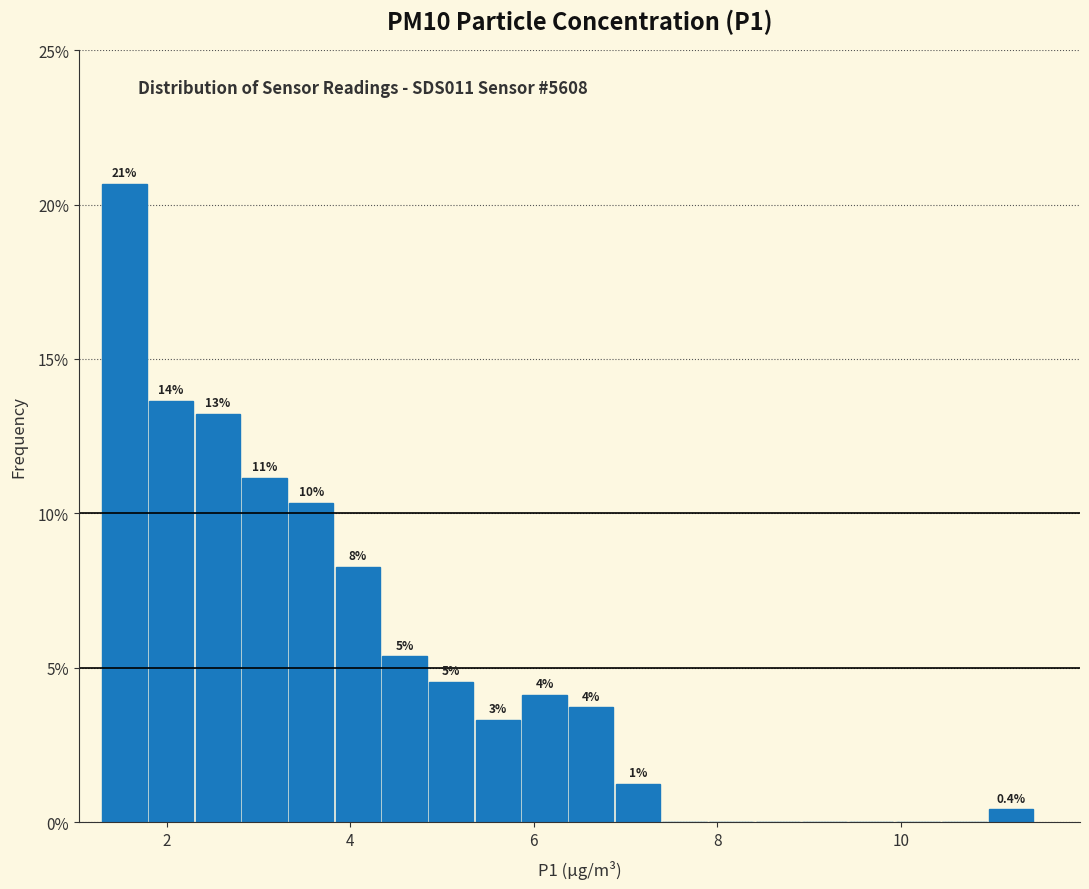

Around what value on the x-axis is the tallest bar? Give the approximate position of its centre, as read against the axis.

1.6